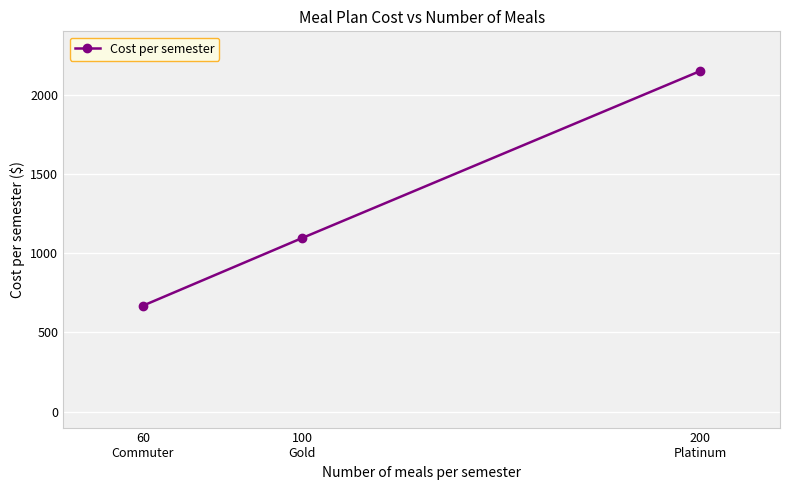

Where is the data nearest to the value 1409?

100
Gold